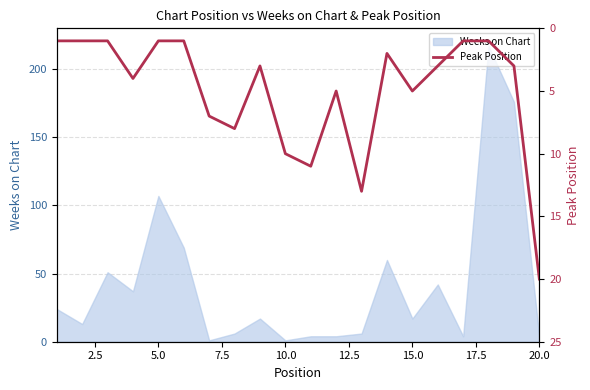

The value of Weeks on Chart at 5.0 is 107. True or false?

True